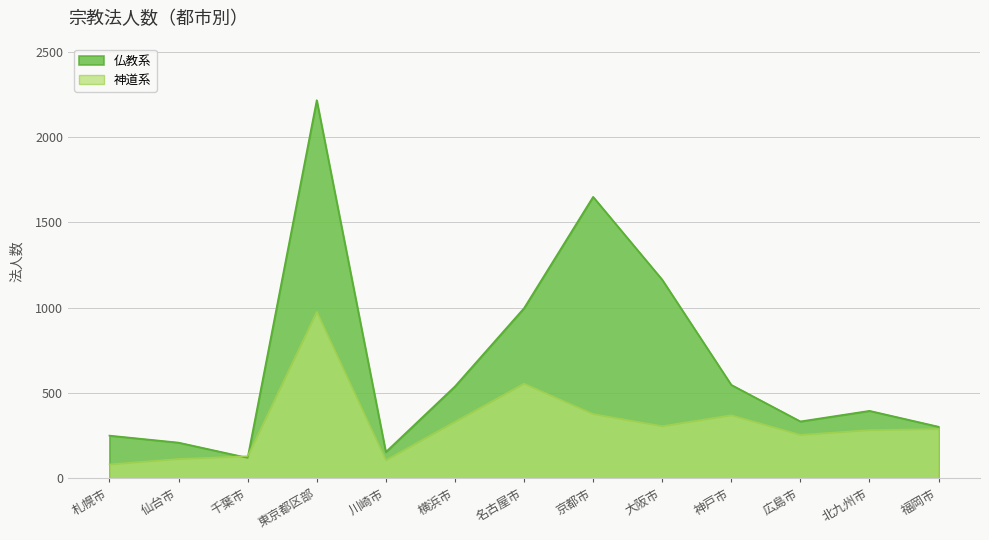

How many lines are shown in the chart?

2